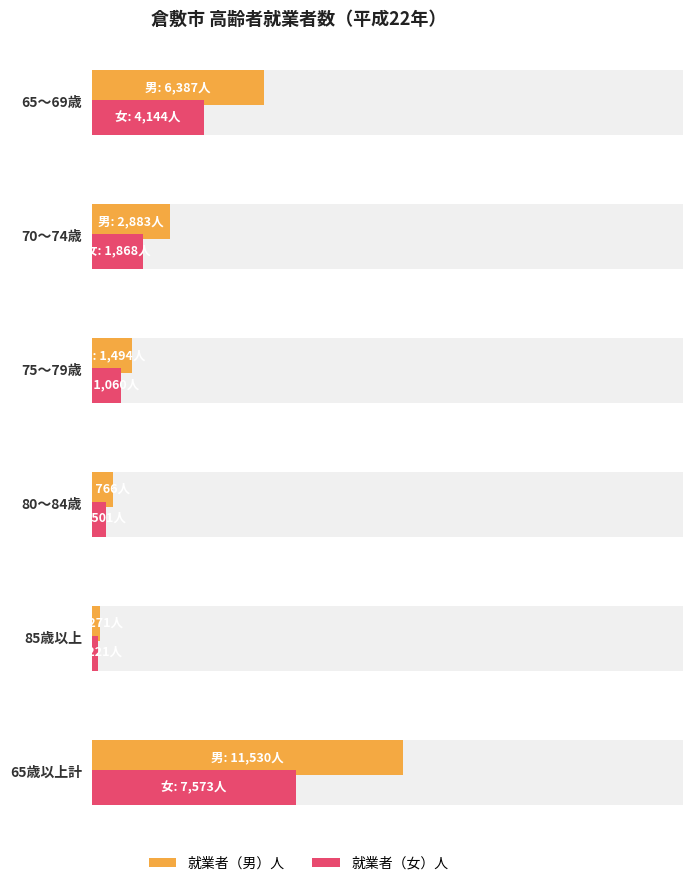

What is the label of the 1st bar from the left?

65～69歳